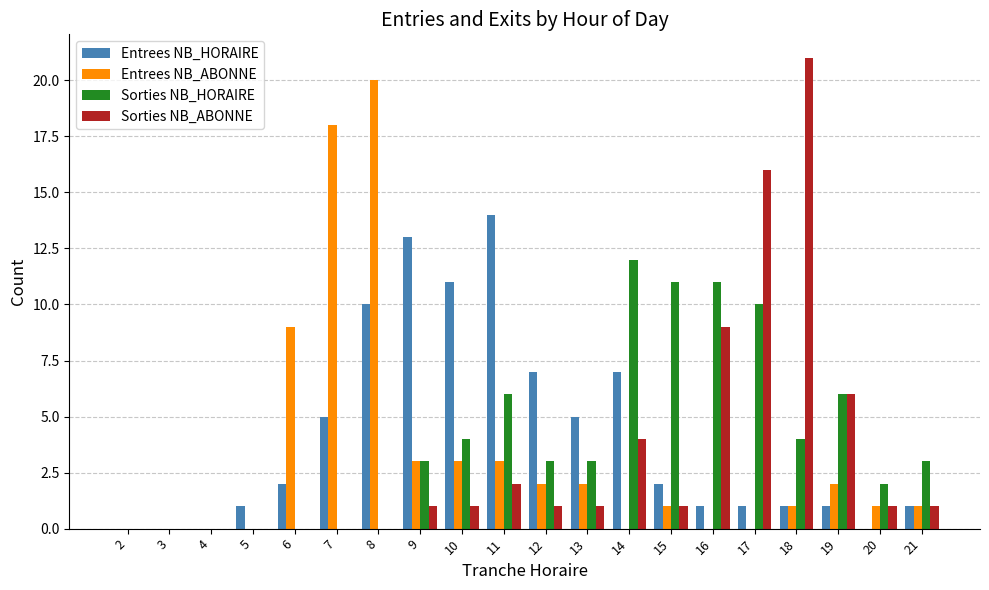

The Sorties NB_HORAIRE series shows 0 at 5. True or false?

True